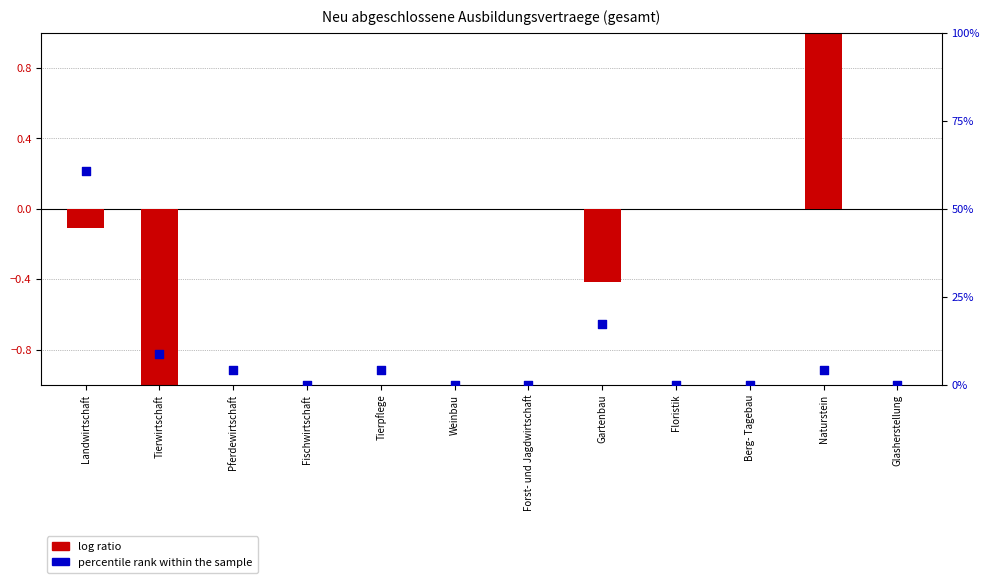

What are all the series names shown in the legend?

log ratio, percentile rank within the sample